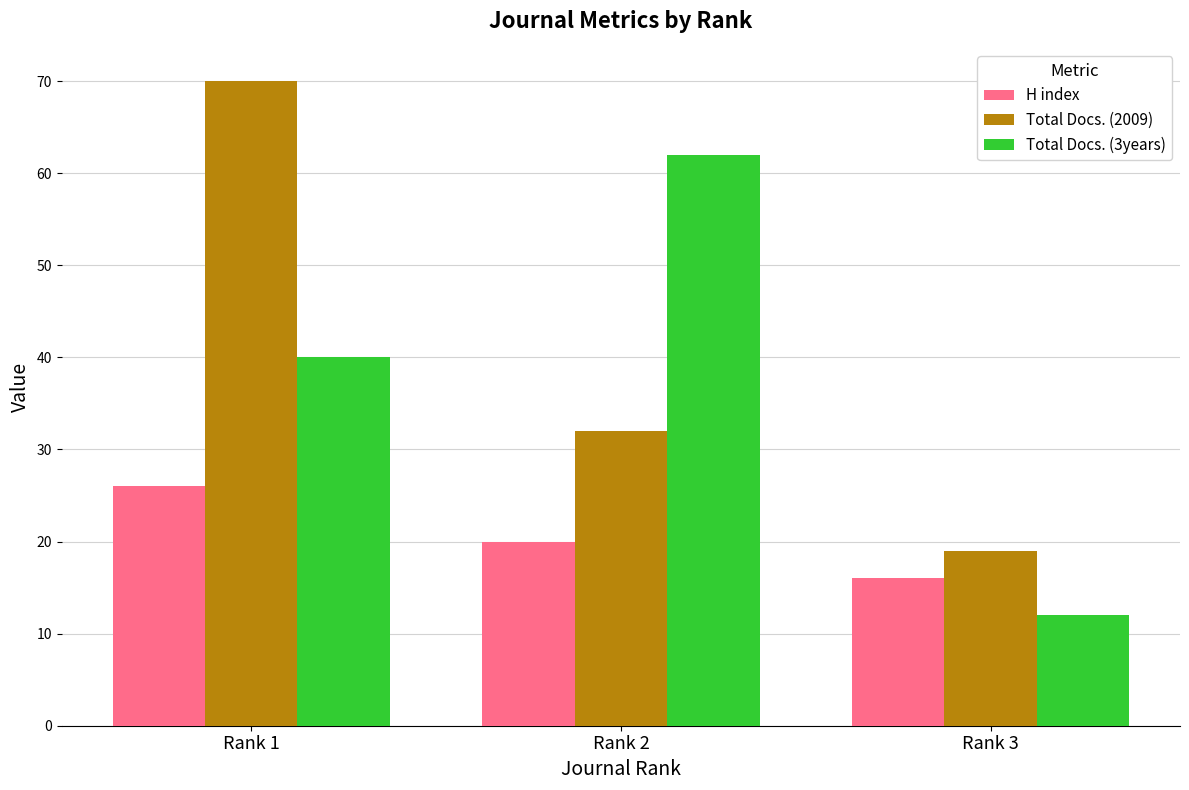

Which series has the widest spread of values?

Total Docs. (2009)